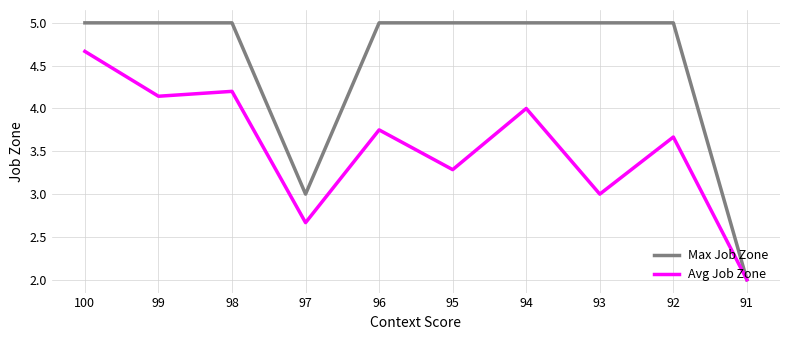

Count the Max Job Zone values in the range 5 to 6.

8